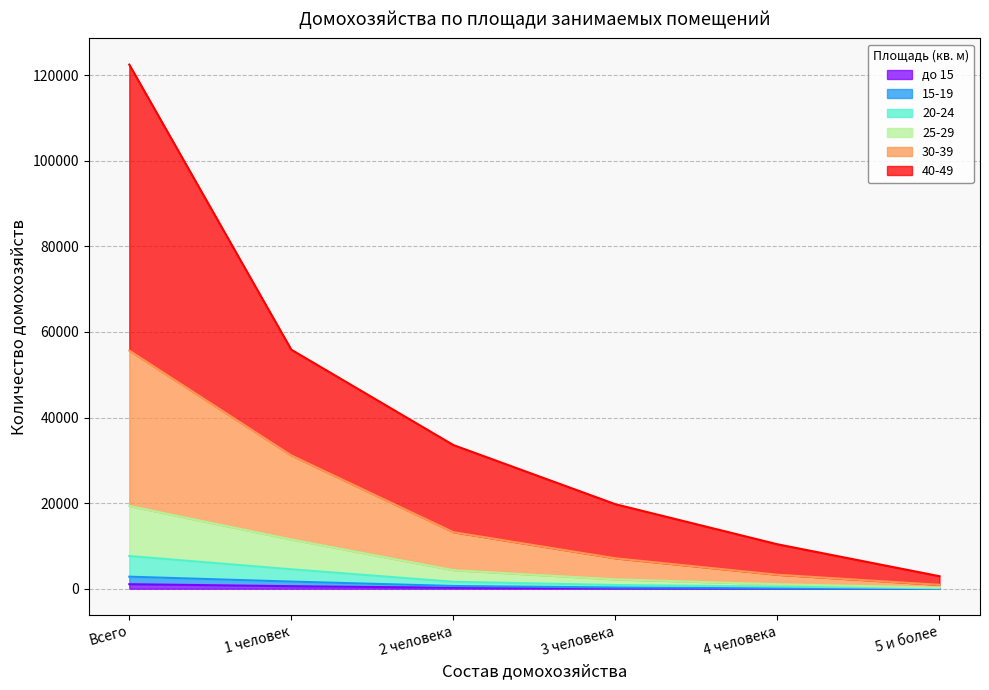

List the series in order of their peak value, highest first.

40-49, 30-39, 25-29, 20-24, 15-19, до 15